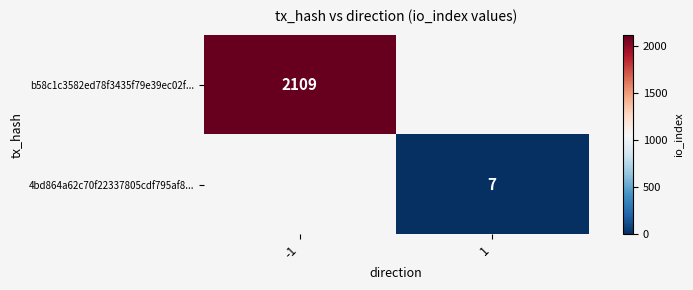

The b58c1c3582ed78f3435f79e39ec02f... series shows 2109 at -1. True or false?

True